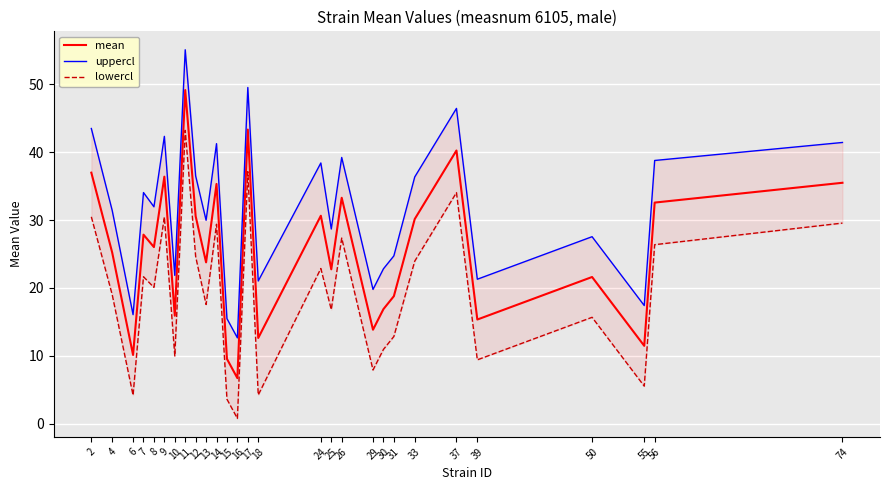

At which category does lowercl reach its first local valley?

6